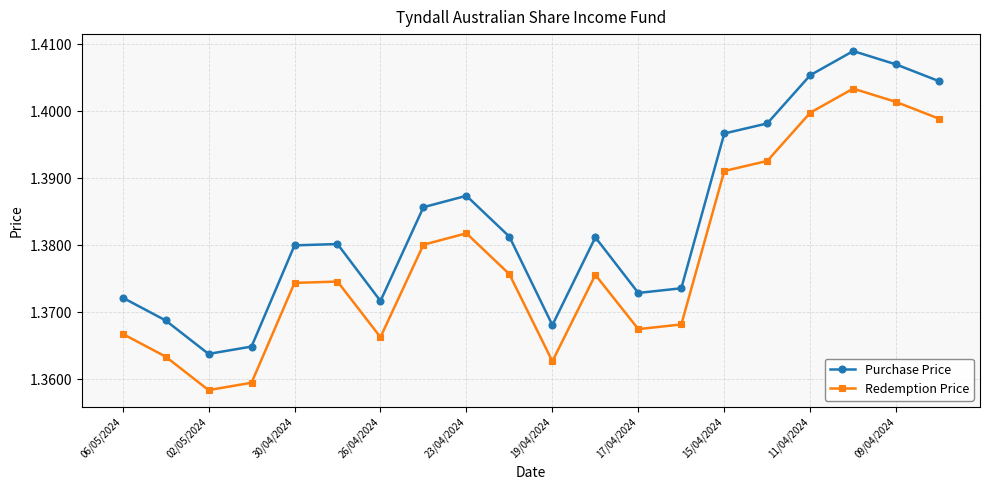

Rank the series by their maximum value, from lowest to highest.

Redemption Price, Purchase Price